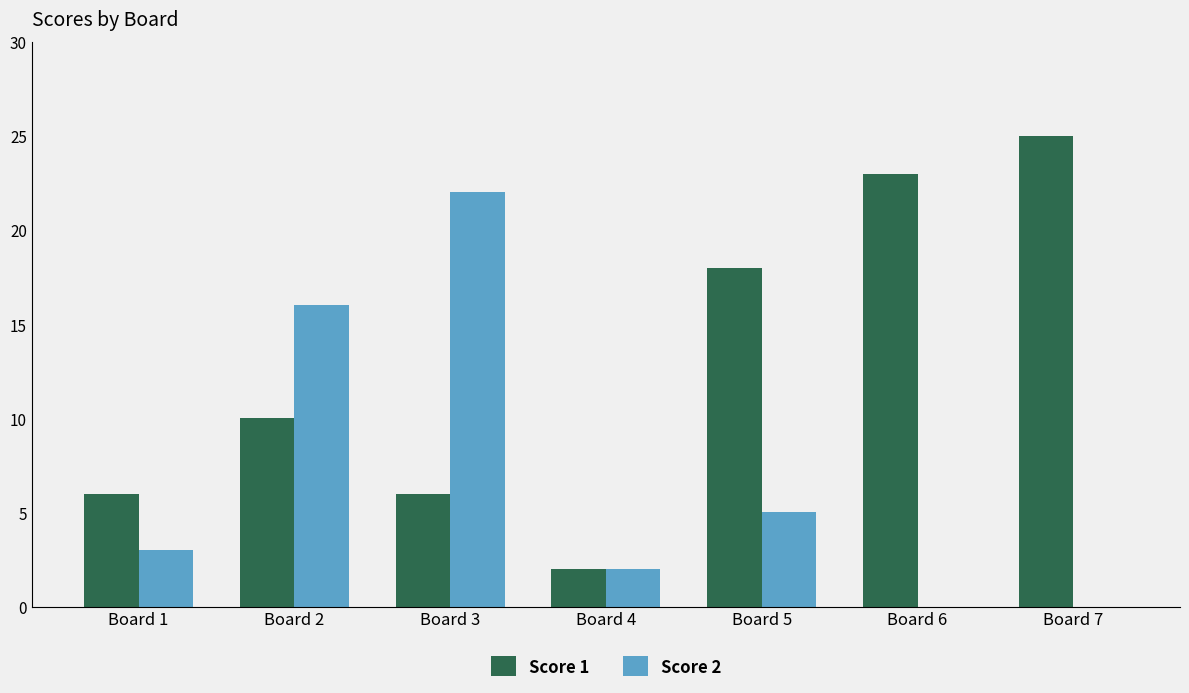

Count the number of data series in this chart.

2